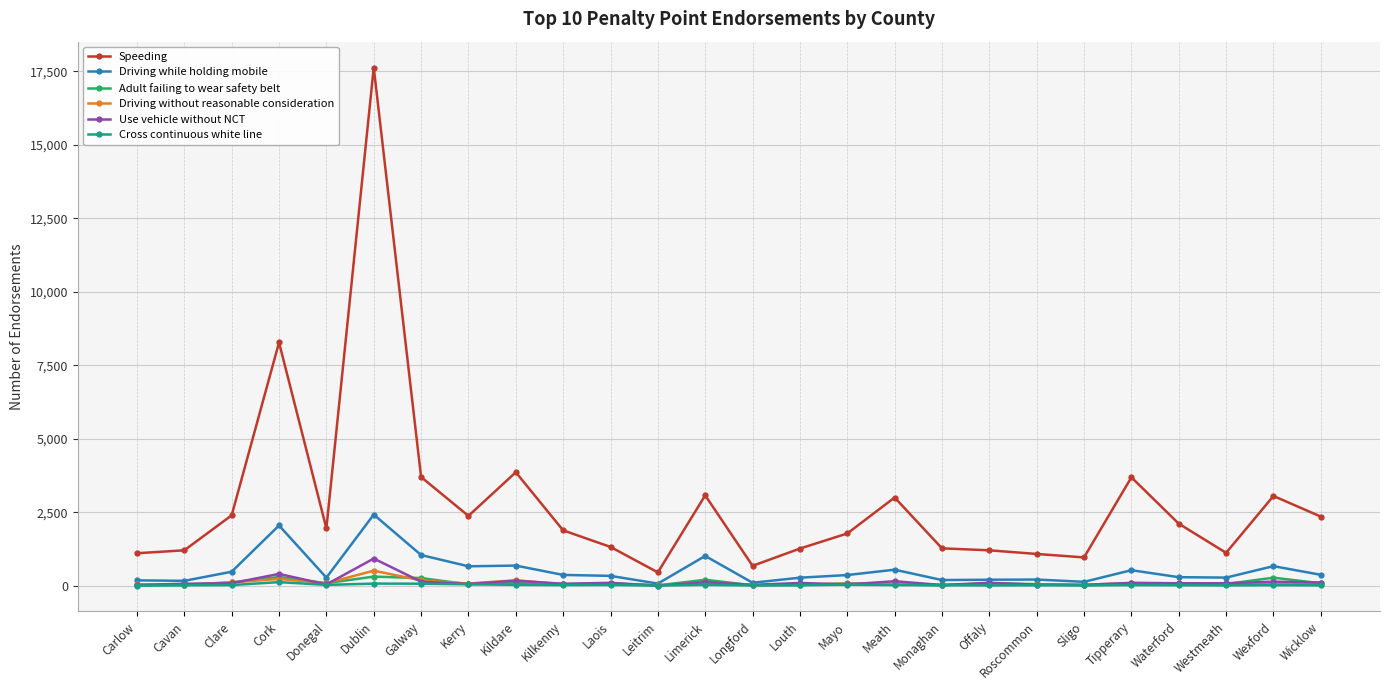

What is the value of the Cross continuous white line point at the 26th from the left?

13